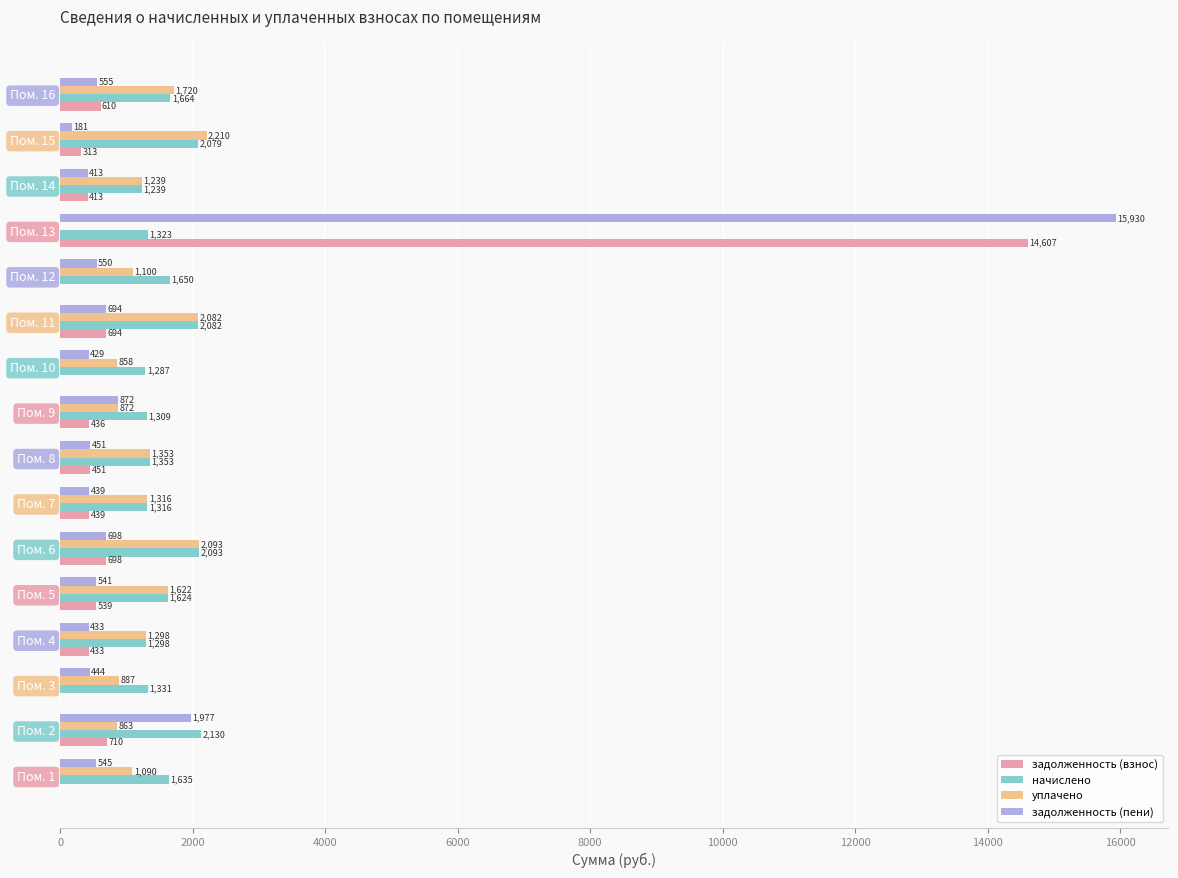

What is the sum of the задолженность (взнос) values at Пом. 12 and Пом. 2?

710.0